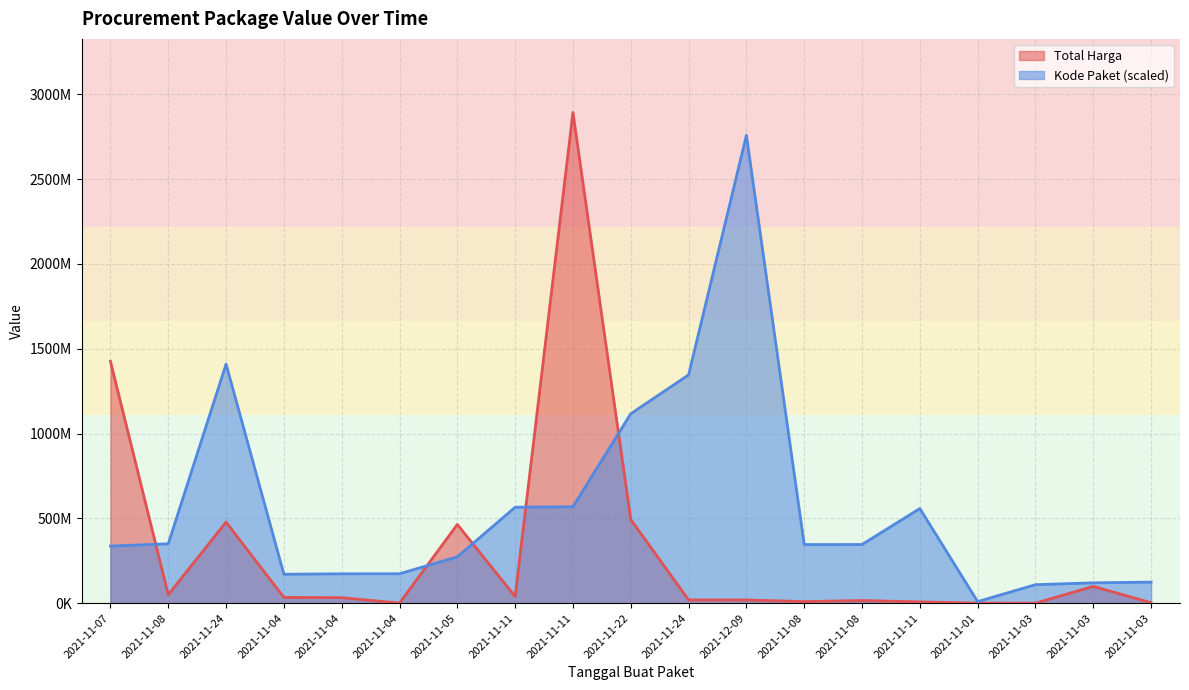

What is the label of the 19th point from the left?

2021-11-03